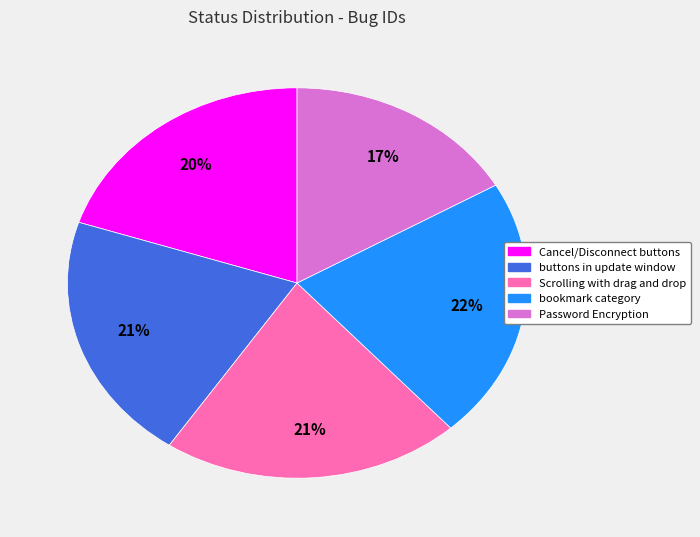

Does buttons in update window account for over 50% of the chart?

No